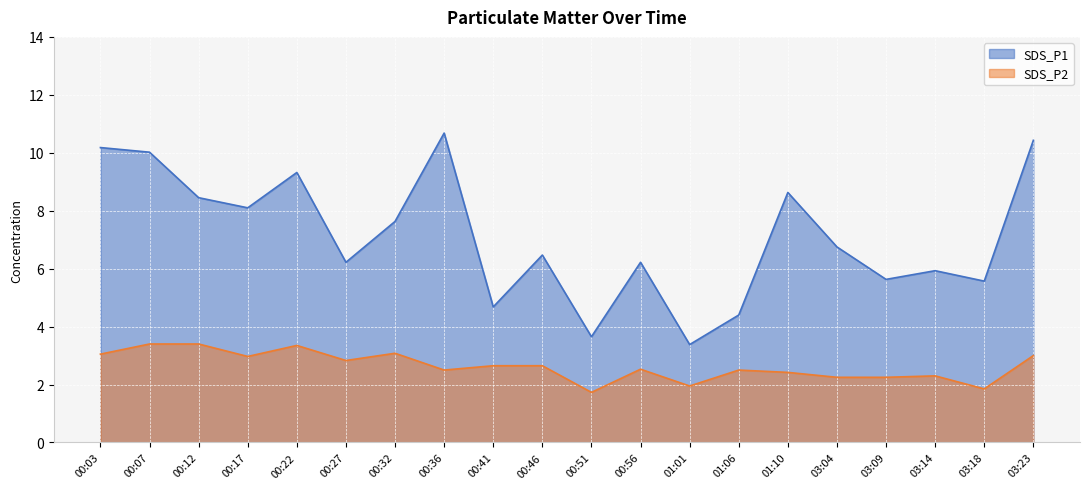

What is the sum of the SDS_P1 values at 00:32 and 00:07?

17.6